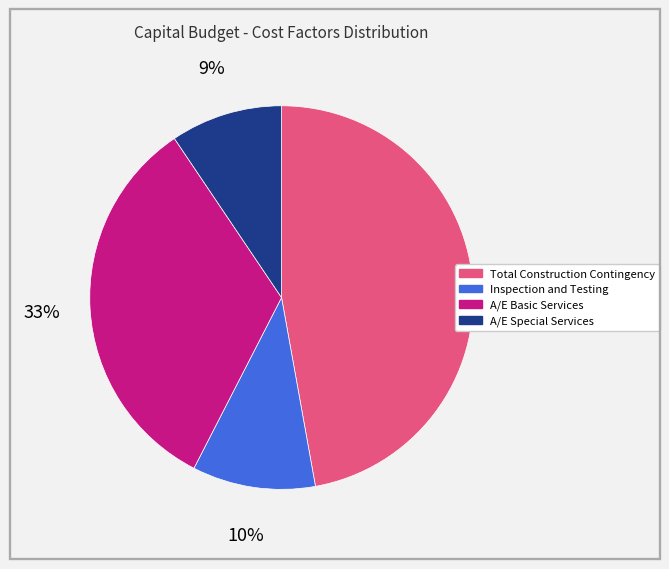

To the nearest percent, what portion does A/E Basic Services represent?

33%